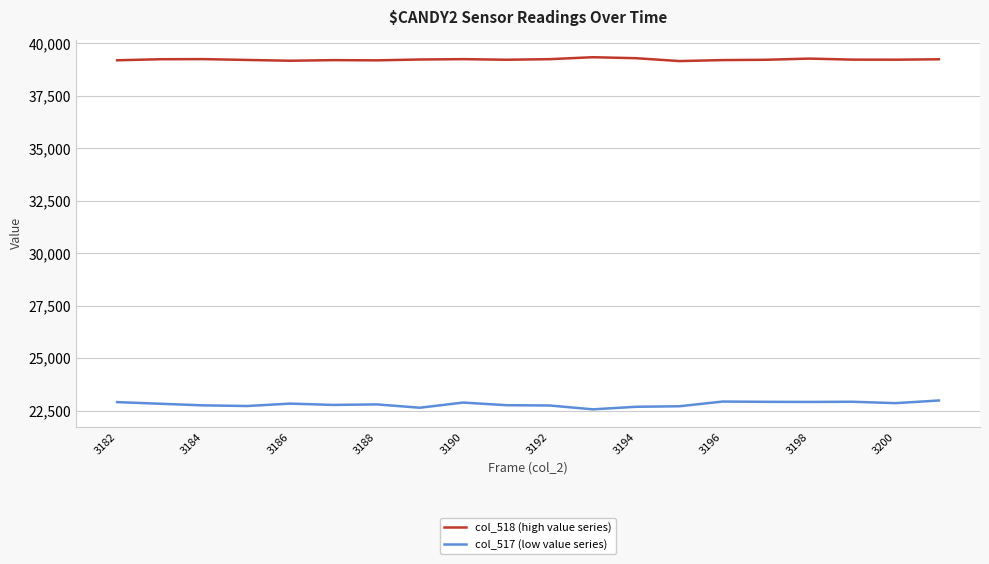

List the series in order of their peak value, highest first.

col_518 (high value series), col_517 (low value series)